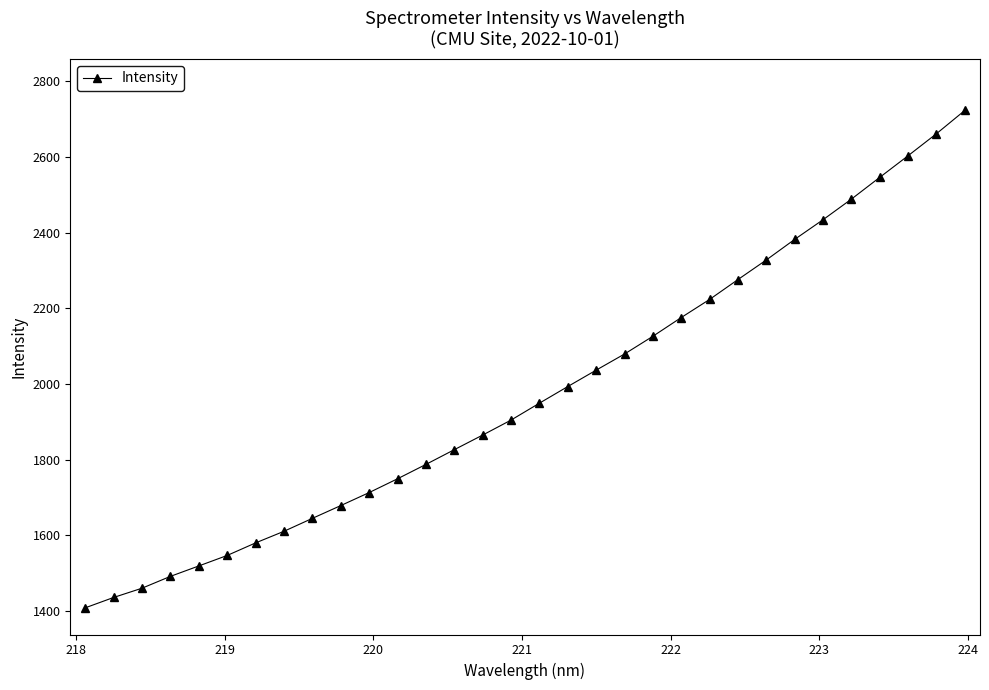

What is the difference between the second highest and minimum values?

1253.0